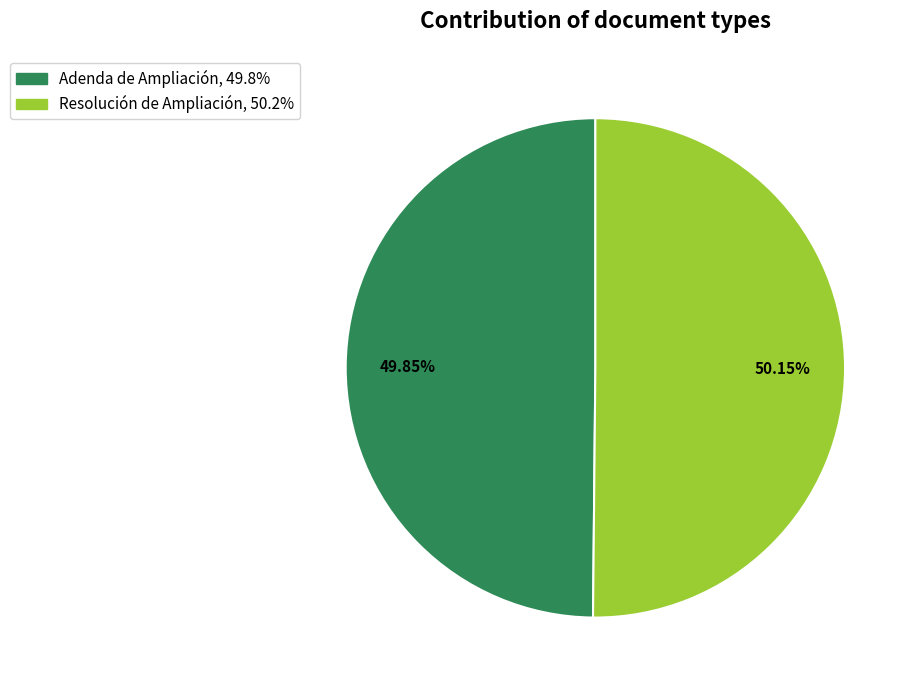

True or false: Adenda de Ampliación accounts for 50% of the total.

True